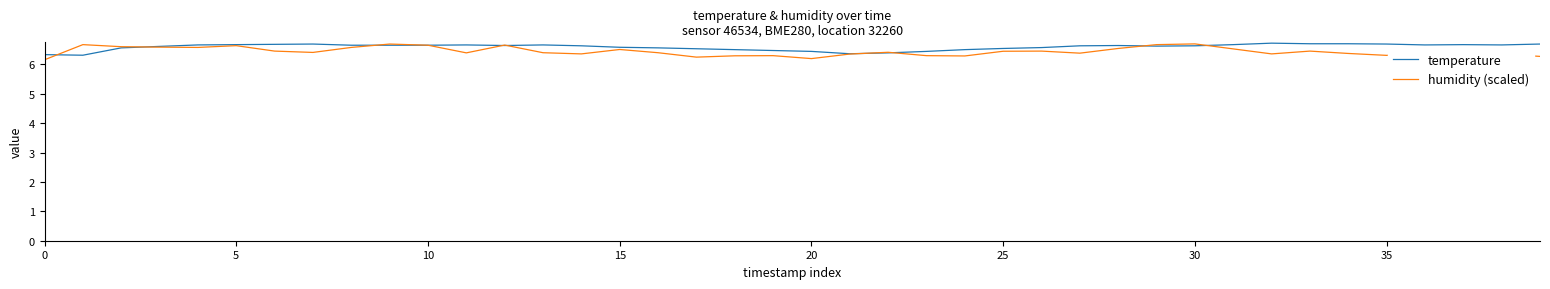

Count the temperature values in the range 6 to 7.

40